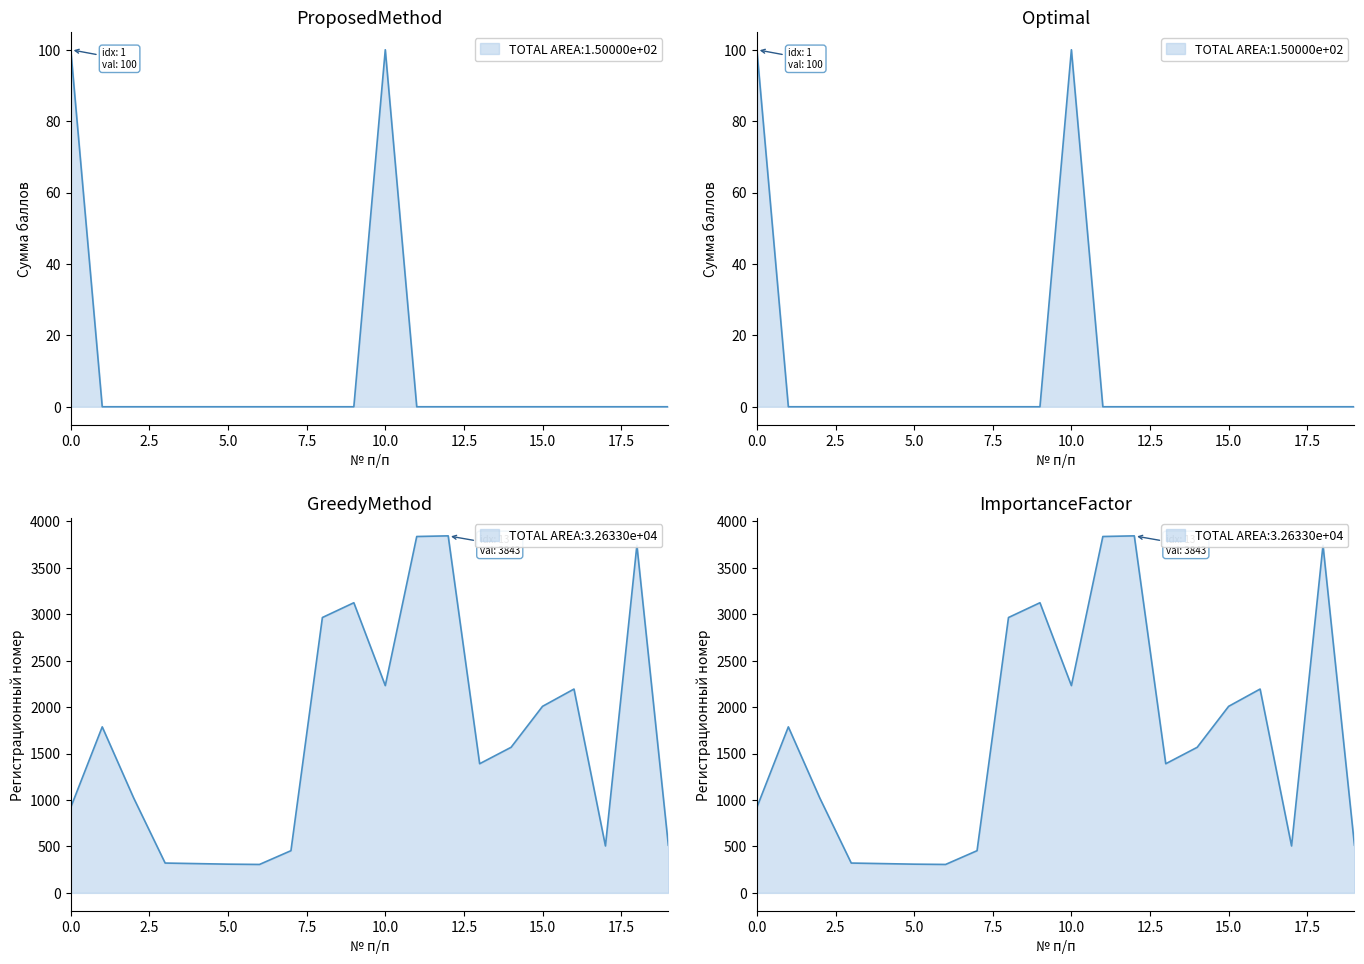

What is the value of the Регистрационный номер point at the 16th from the left?

2008